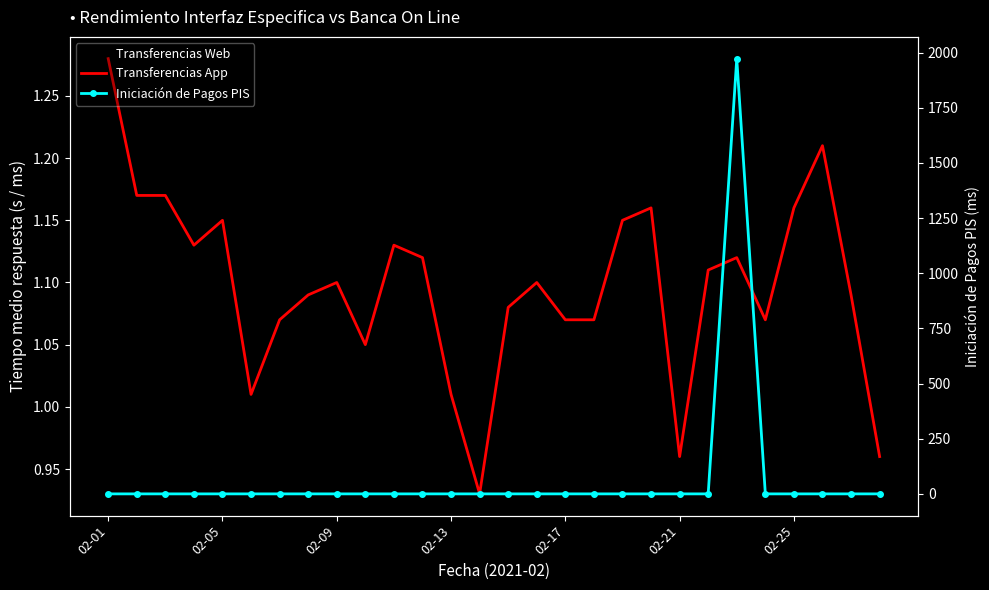

How many values in the Transferencias Web series exceed 1?

25